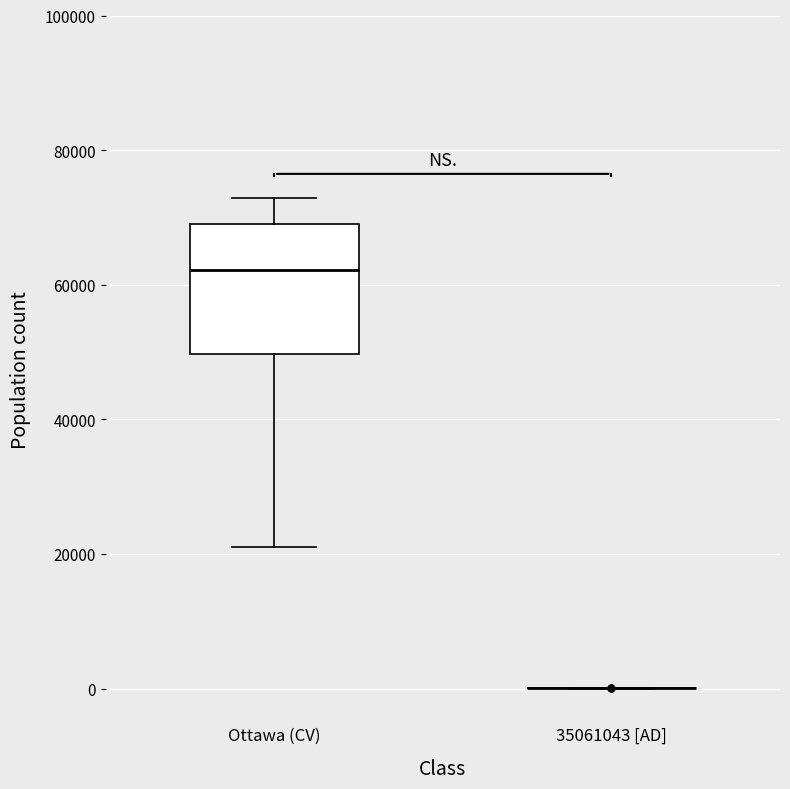

Reading left to right, transcribe this box plot: for each box, give where its median line is, the range the box spans, and where its two whiskers end, as read against the y-axis. The values are not printed on the chart, so give them approximately, as read against the axis.

Ottawa (CV): median 62000, box 50000 to 68000, whiskers 22000 to 72000
35061043 [AD]: box collapsed to a line at 0, whiskers 0 to 0